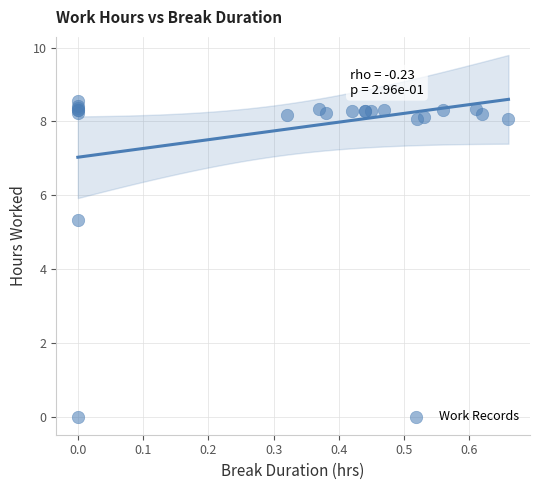

What Y value in the scatter plot is closest to 4?

5.3